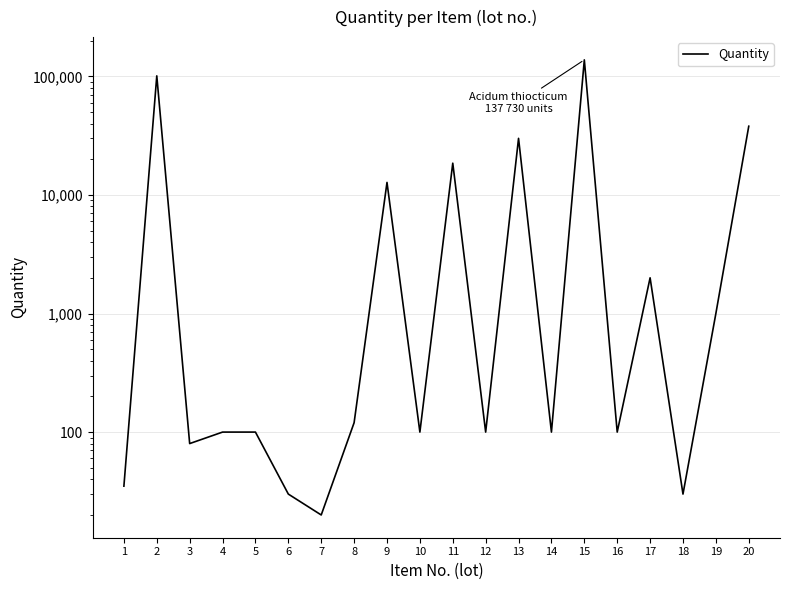

The chart shows a value of 16615 at 20. True or false?

False